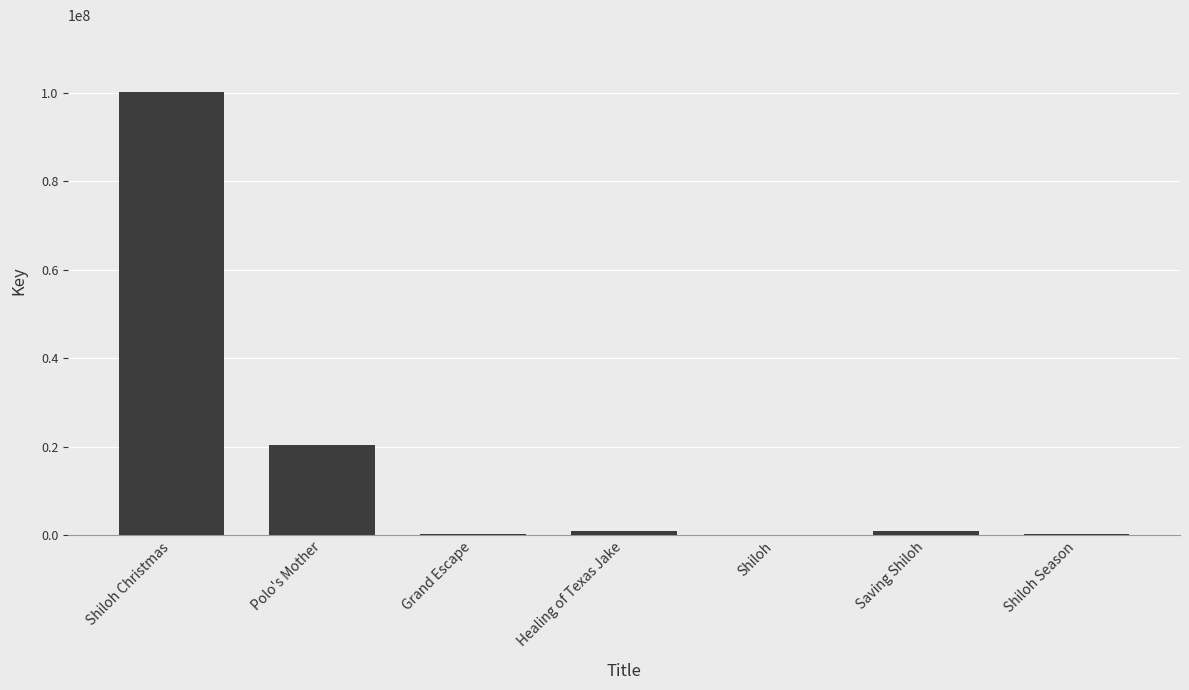

What is the sum of all values?

123623938